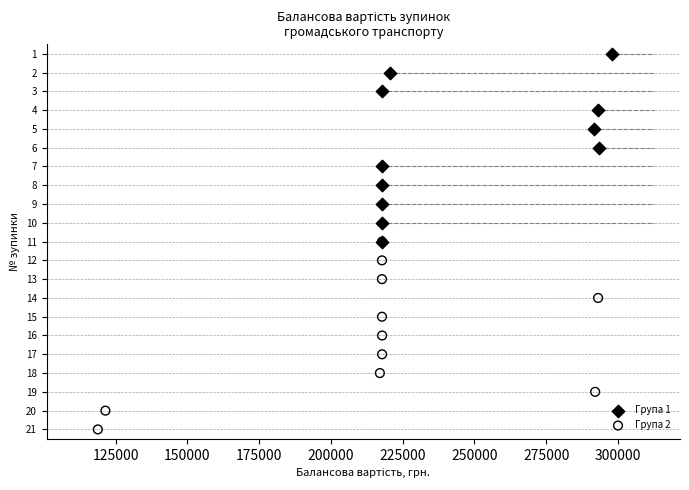

What are all the series names shown in the legend?

Група 1, Група 2